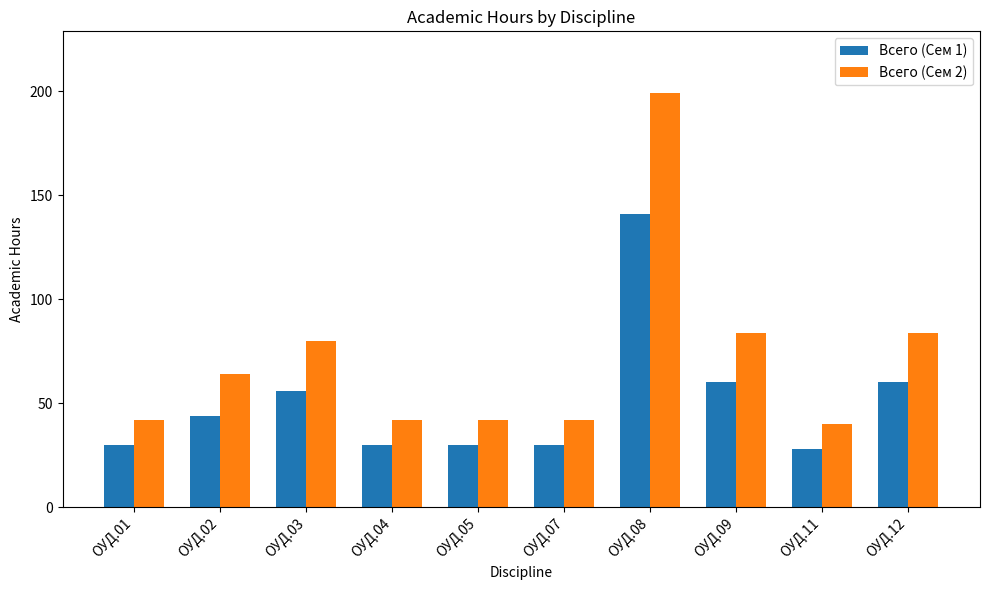

What are all the series names shown in the legend?

Всего (Сем 1), Всего (Сем 2)